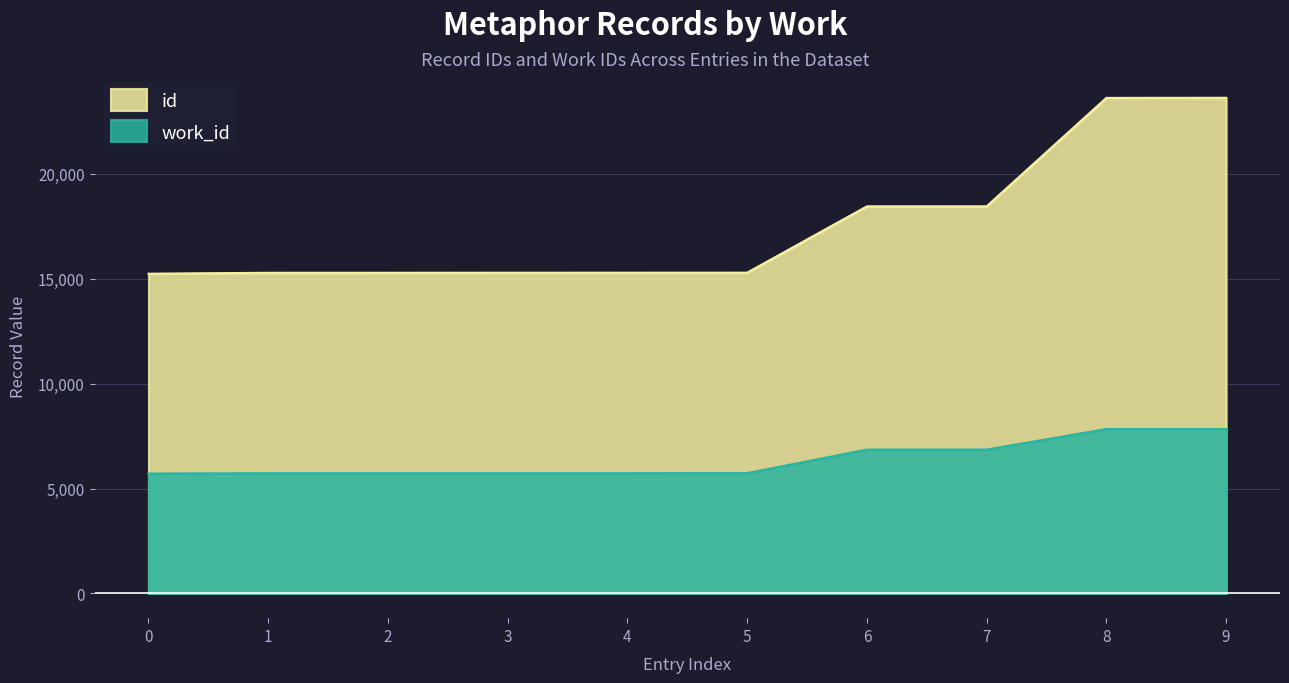

How many values exceed 15292?

4